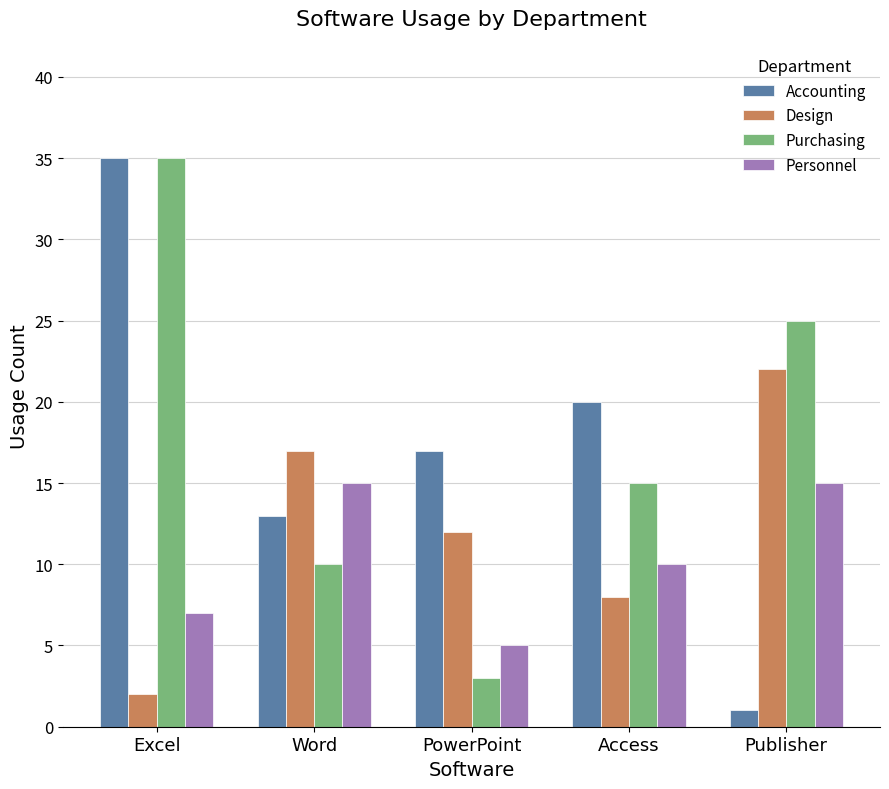

Which series has the widest spread of values?

Accounting